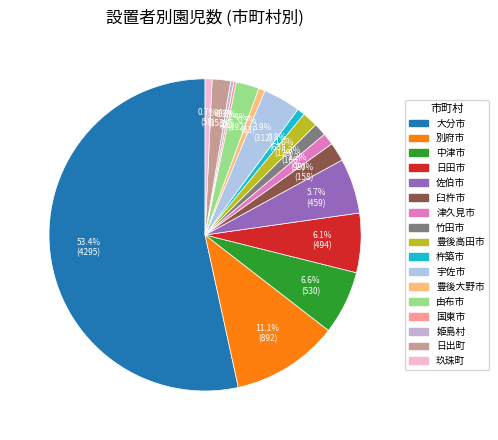

How many slices are in this pie chart?

17